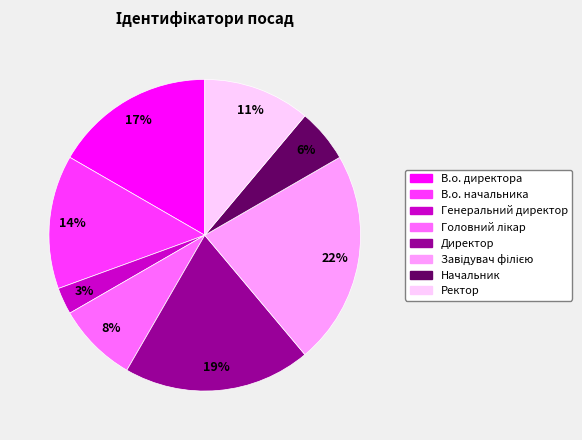

Which slice is the smallest?

Генеральний директор